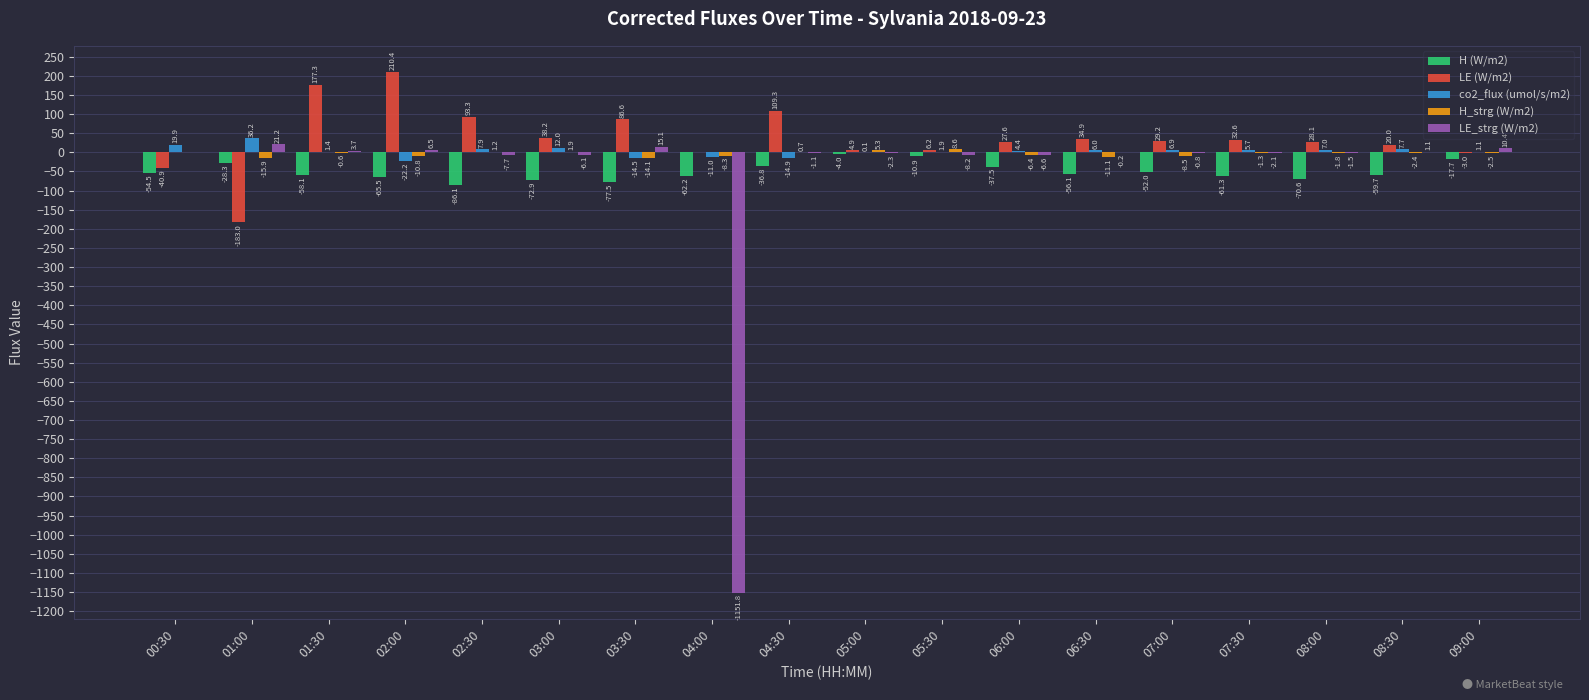

What are all the series names shown in the legend?

H (W/m2), LE (W/m2), co2_flux (umol/s/m2), H_strg (W/m2), LE_strg (W/m2)